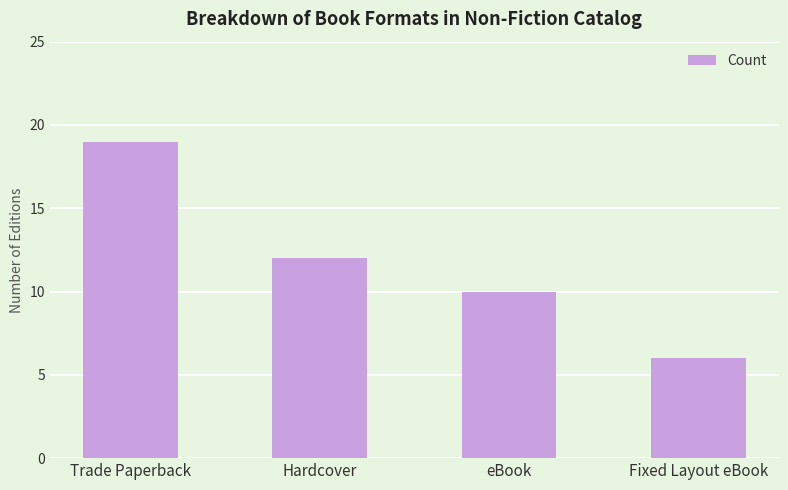

Which has a higher value, eBook or Fixed Layout eBook?

eBook